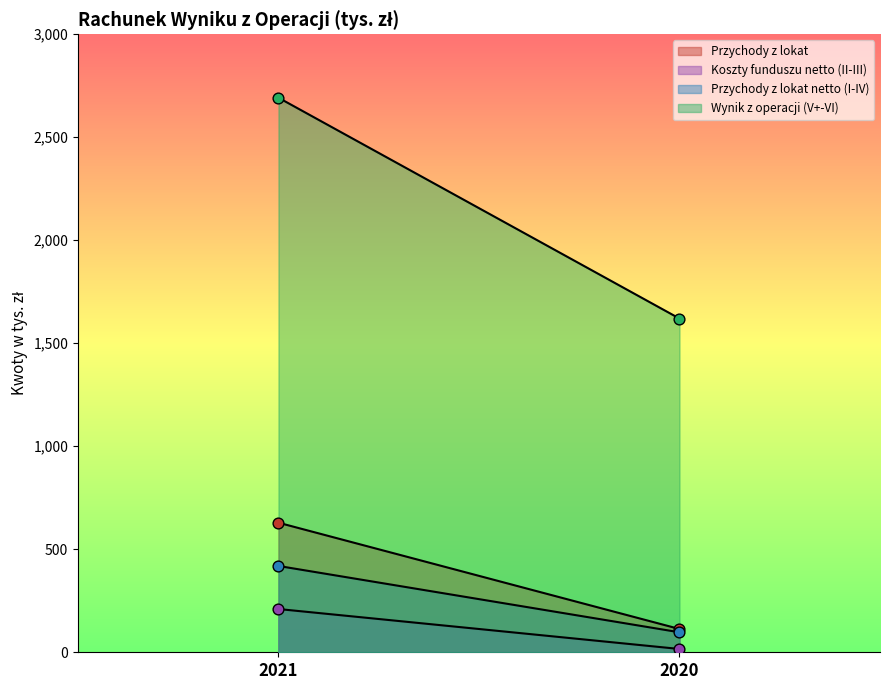

What are all the series names shown in the legend?

Przychody z lokat, Koszty funduszu netto (II-III), Przychody z lokat netto (I-IV), Wynik z operacji (V+-VI)